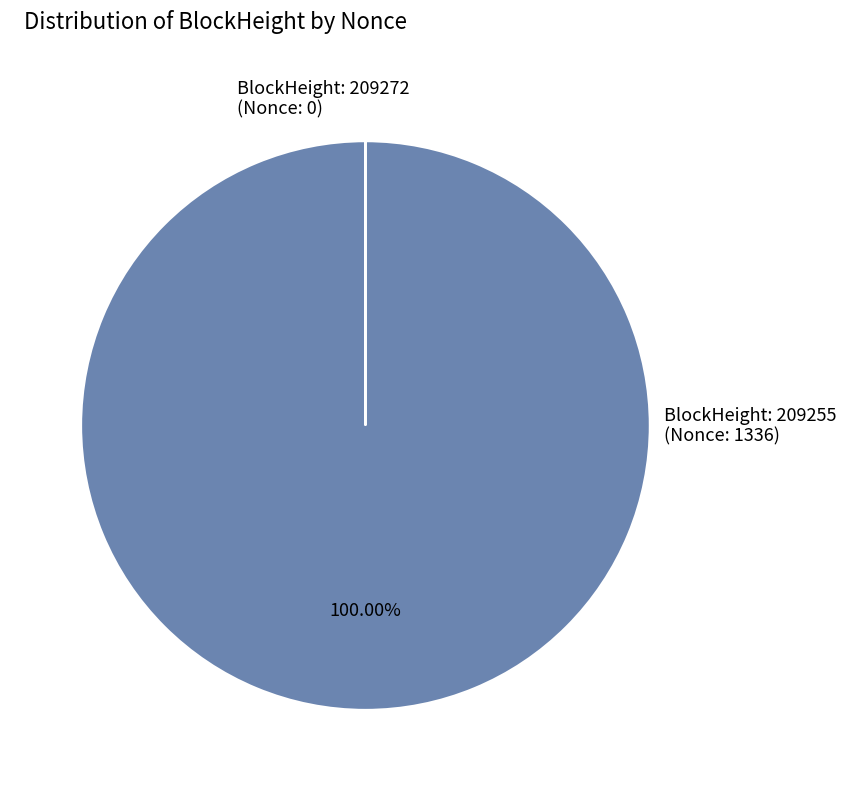

What is the largest slice in the pie chart?

209255